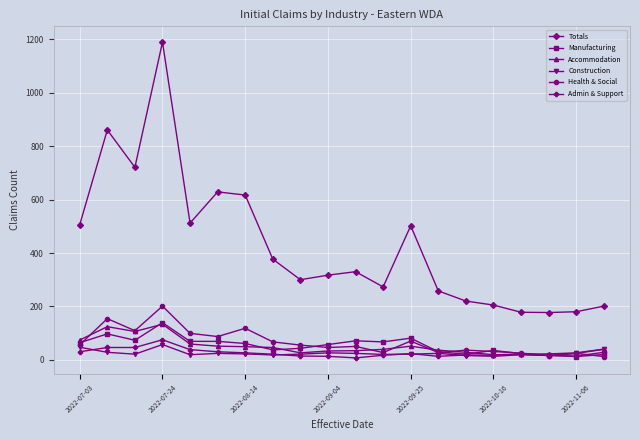

True or false: Admin & Support has more than 0 interior local peaks.

True